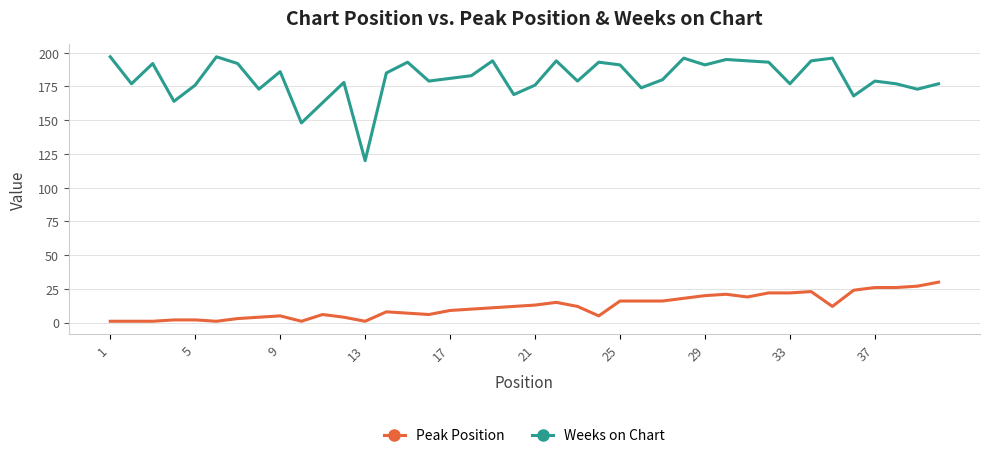

Which series has the largest range (max minus min)?

Weeks on Chart